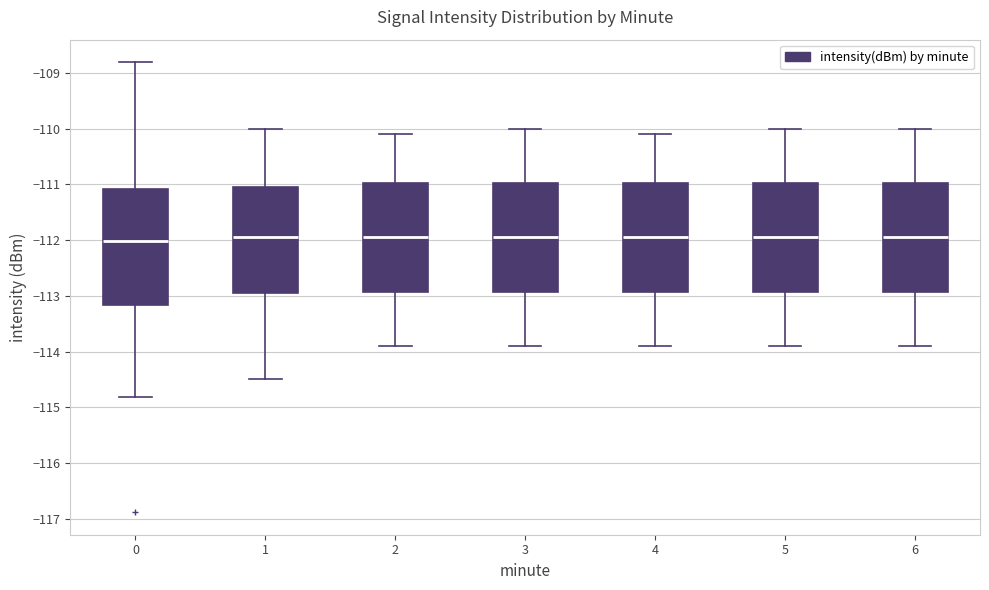

Comparing the boxes themselves (not the whiskers), which one is the tallest?

0